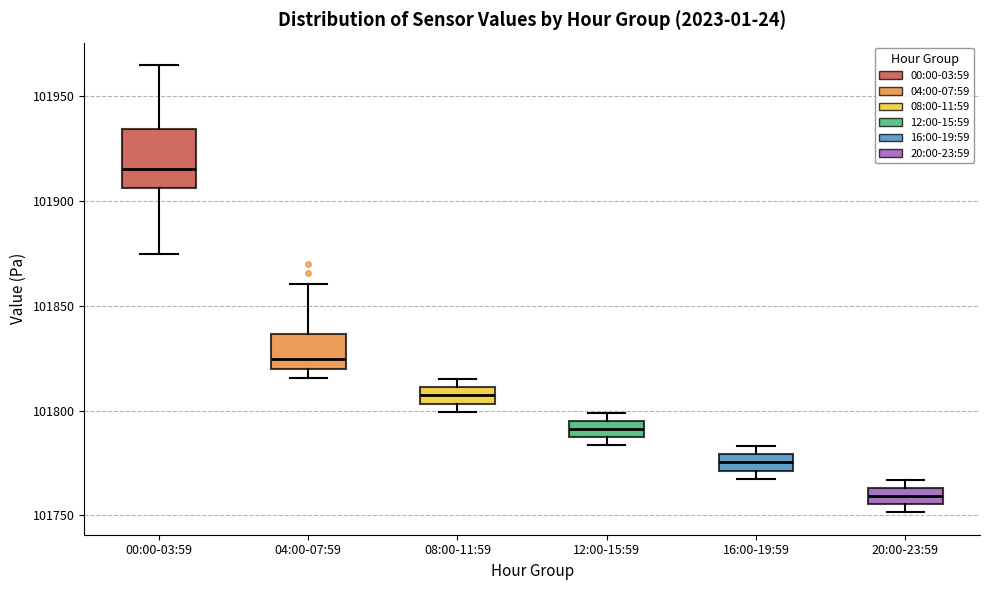

Which box's median line is the highest?

00:00-03:59